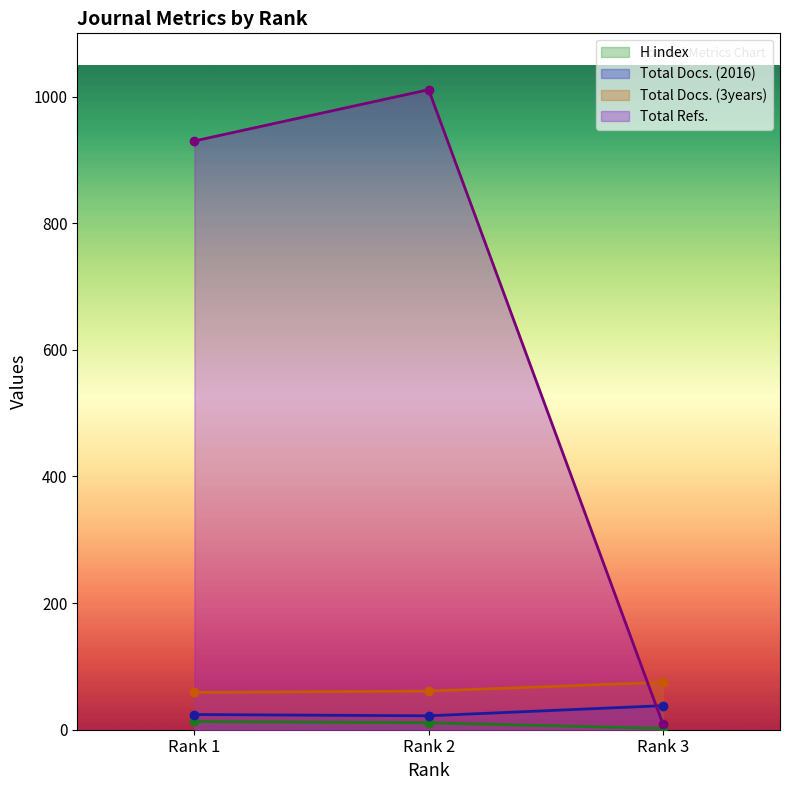

Reading right to left, list all the values displayed in this chart.

H index: Rank 3=2	Rank 2=11	Rank 1=13
Total Docs. (2016): Rank 3=38	Rank 2=22	Rank 1=24
Total Docs. (3years): Rank 3=75	Rank 2=61	Rank 1=59
Total Refs.: Rank 3=9	Rank 2=1011	Rank 1=930